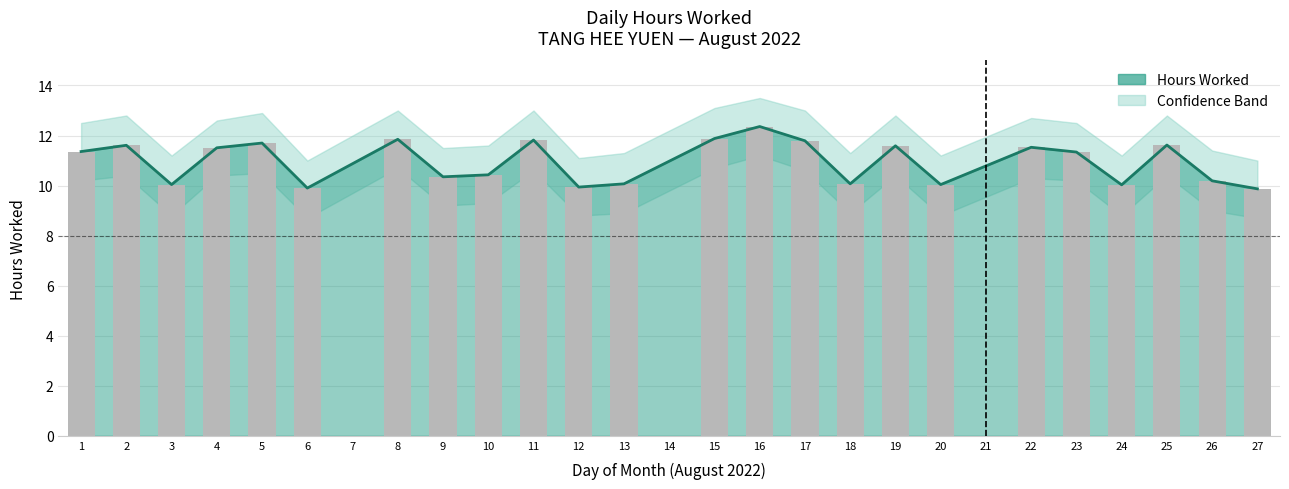

The value of Hours Worked at 22 is 4.6. True or false?

False